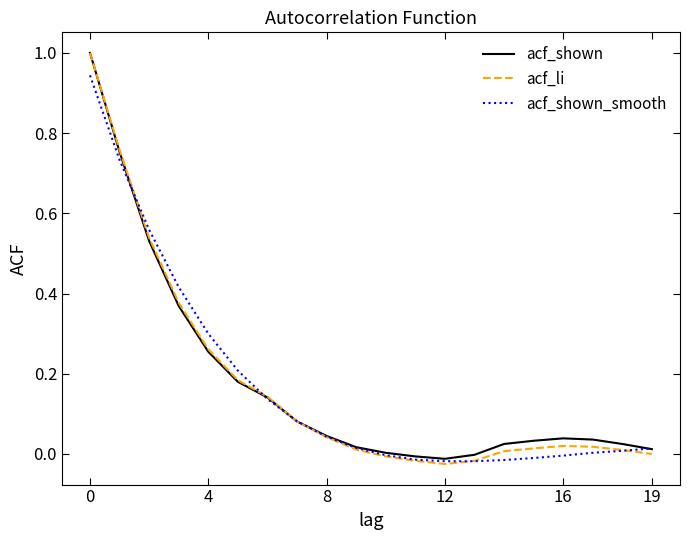

Which series has the widest spread of values?

acf_li